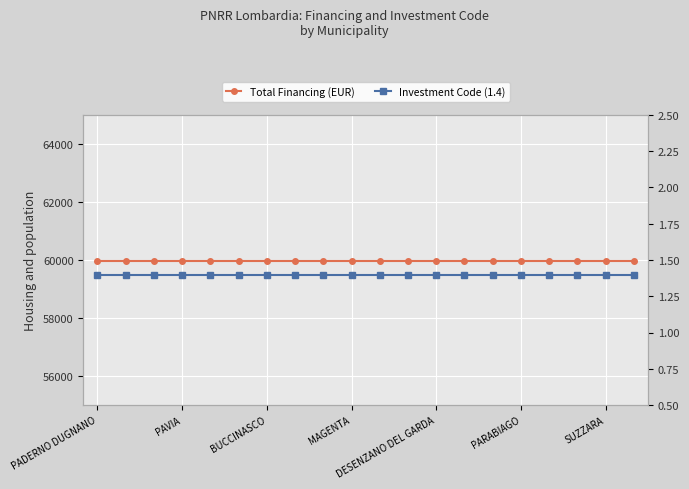

Rank the series by their maximum value, from lowest to highest.

Investment Code (1.4), Total Financing (EUR)